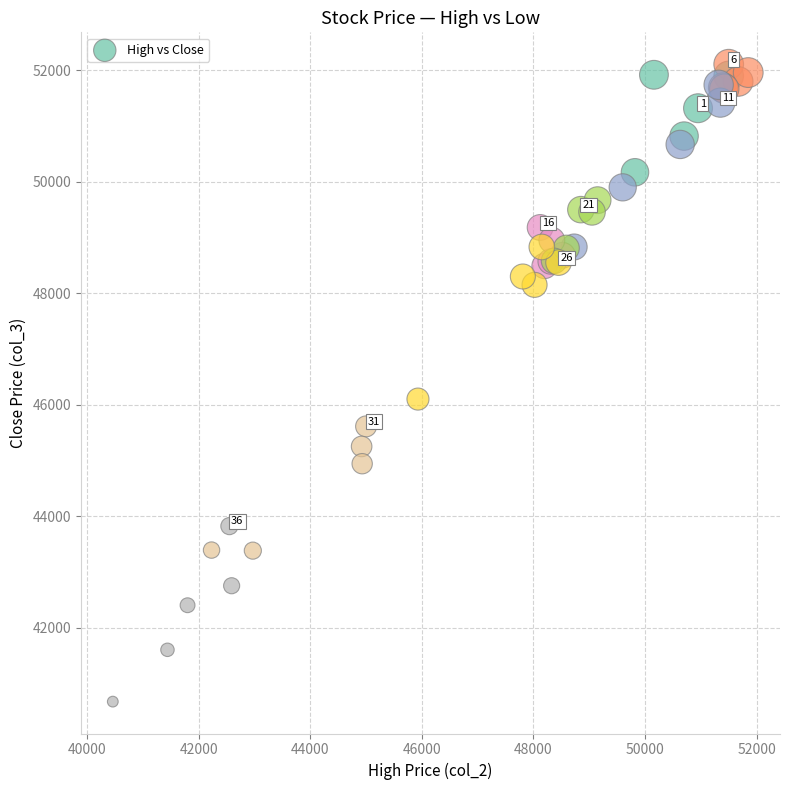

What Y value in the scatter plot is closest to 46390?

46100